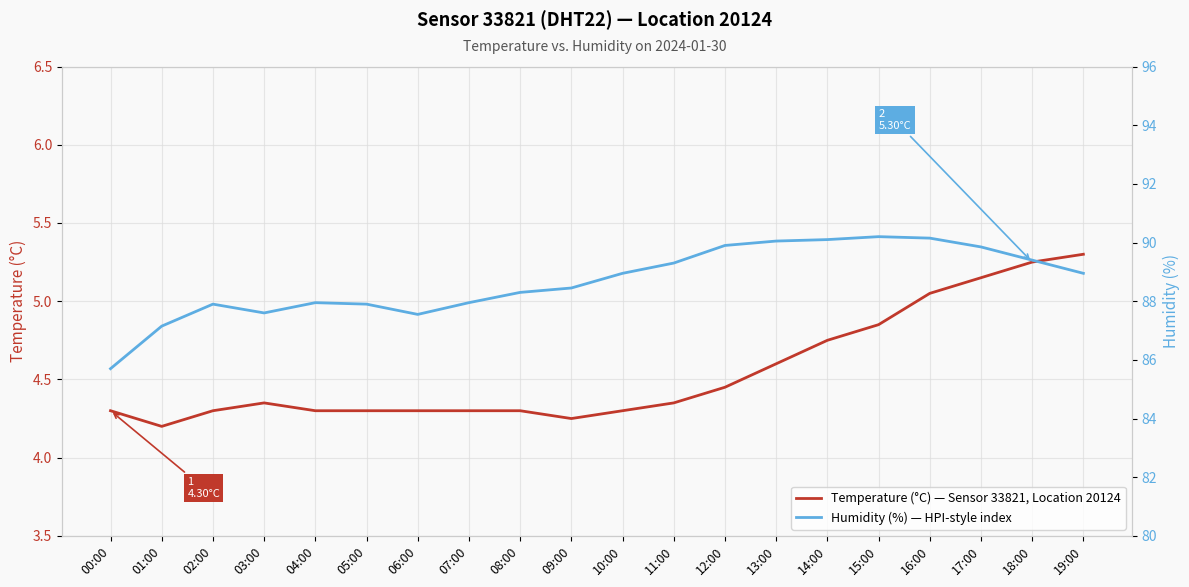

At which category is the sum across all series the highest?

16:00